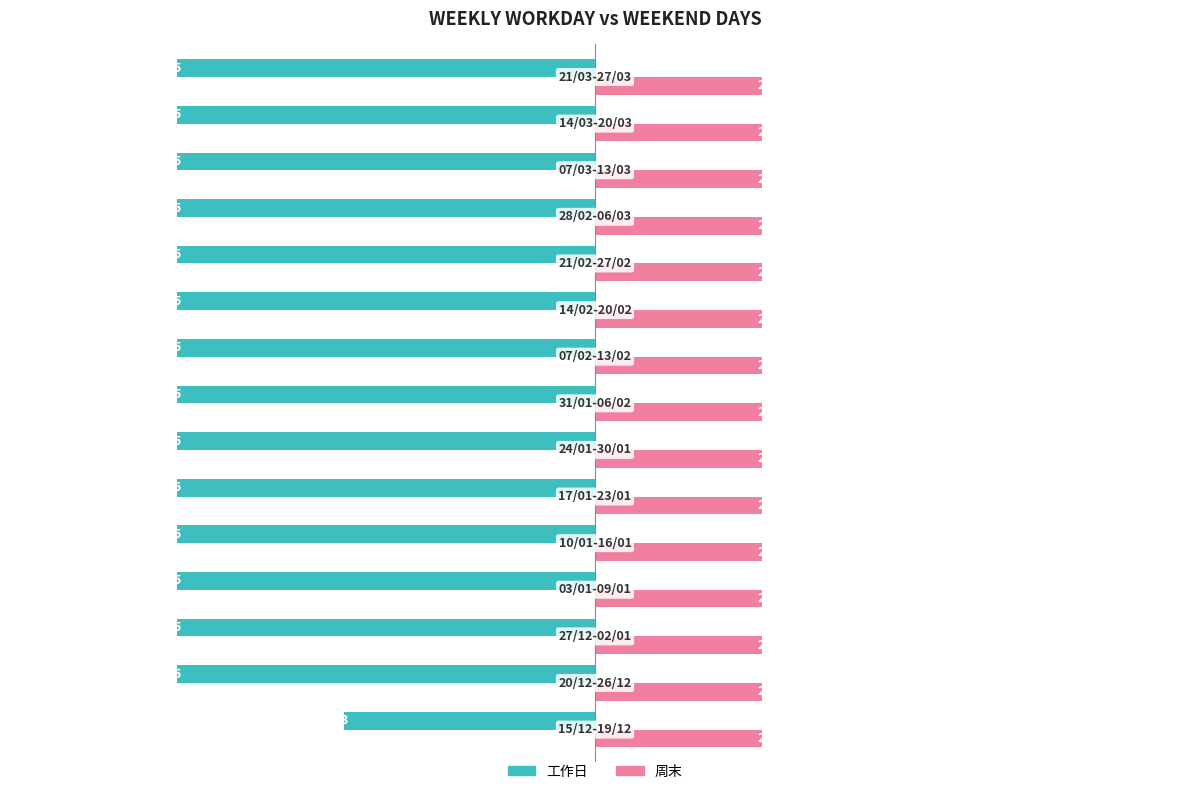

What are all the series names shown in the legend?

工作日, 周末